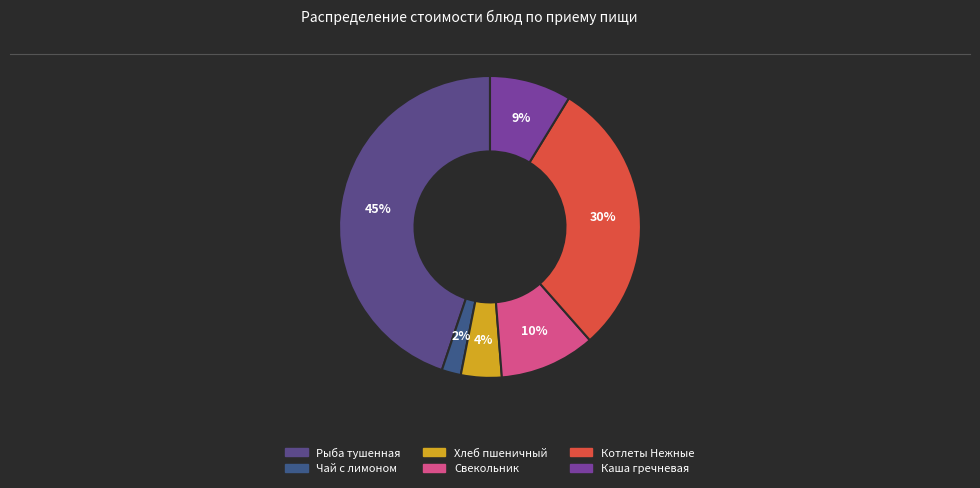

What percentage is the Каша гречневая slice, to the nearest percent?

9%